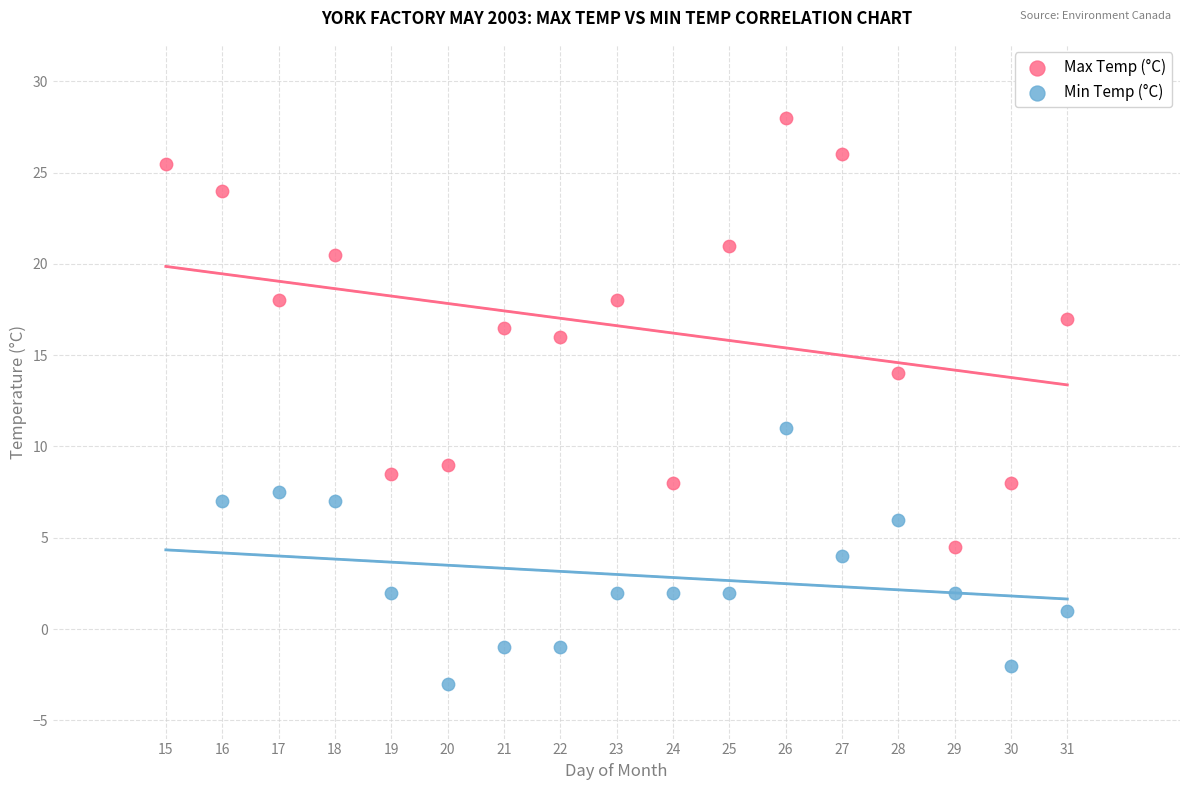

Which series has the largest Y range (max minus min)?

Max Temp (°C)